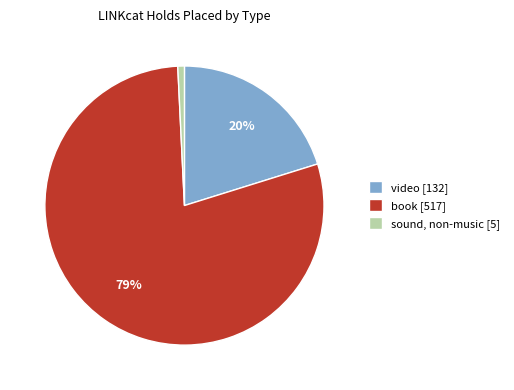

To the nearest percent, what portion does video [132] represent?

20%